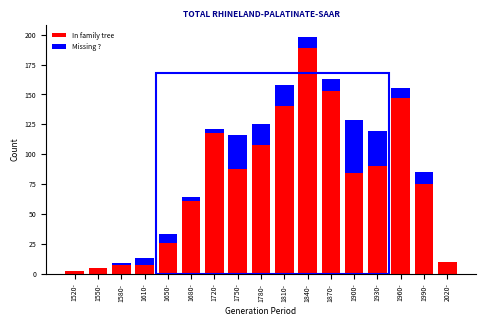

At which label does In family tree reach its peak?

1840-